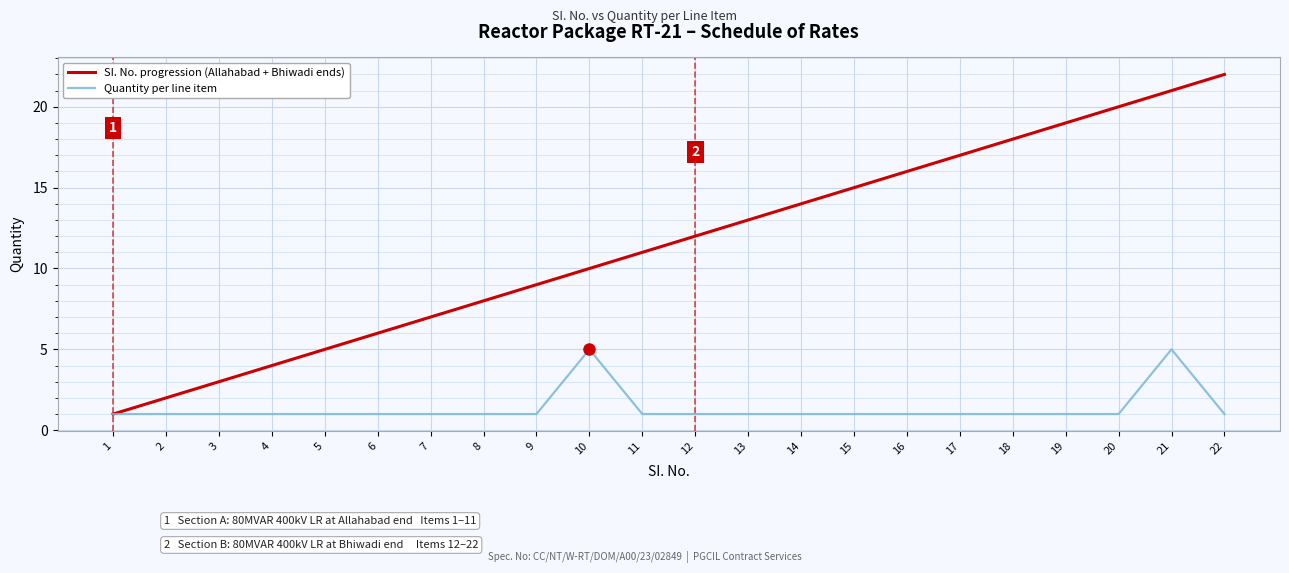

At which label is SI. No. progression (Allahabad + Bhiwadi ends) closest to 11?

11